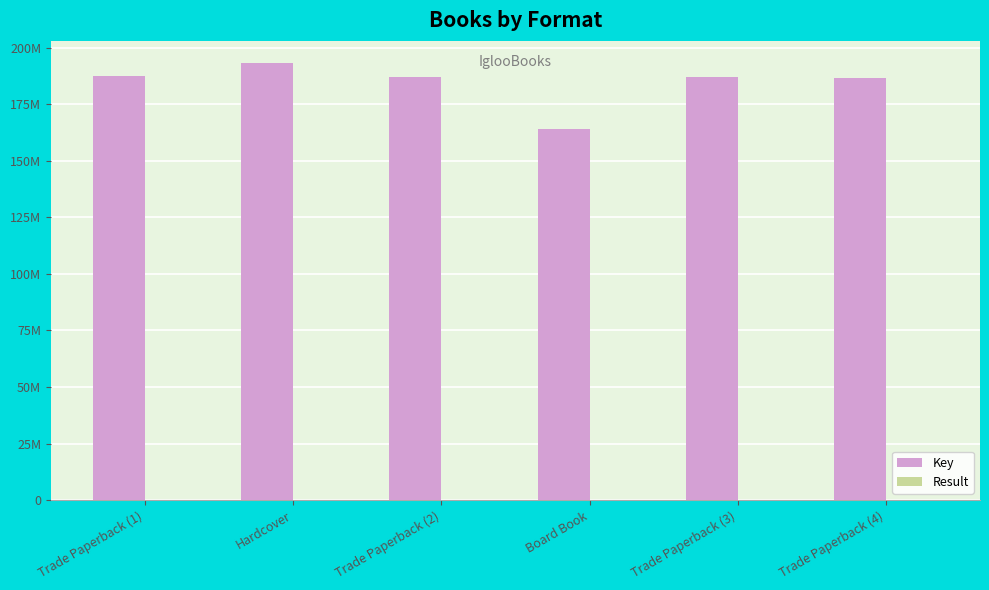

At Trade Paperback (2), list the series in order from smallest to largest.

Result, Key